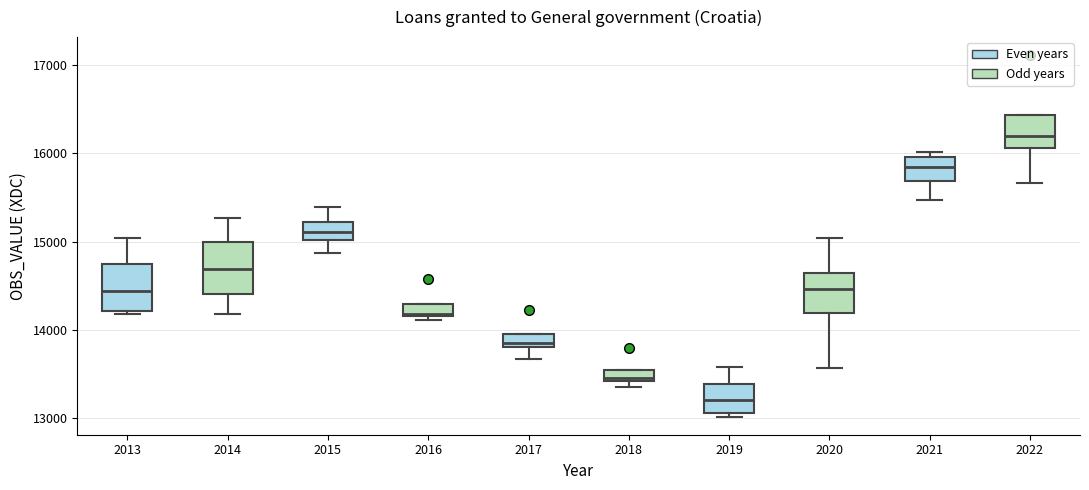

Where is the upper edge of the box at x = 2016 on the y-axis? The values are not printed on the chart, so give them approximately, as read against the axis.

14300